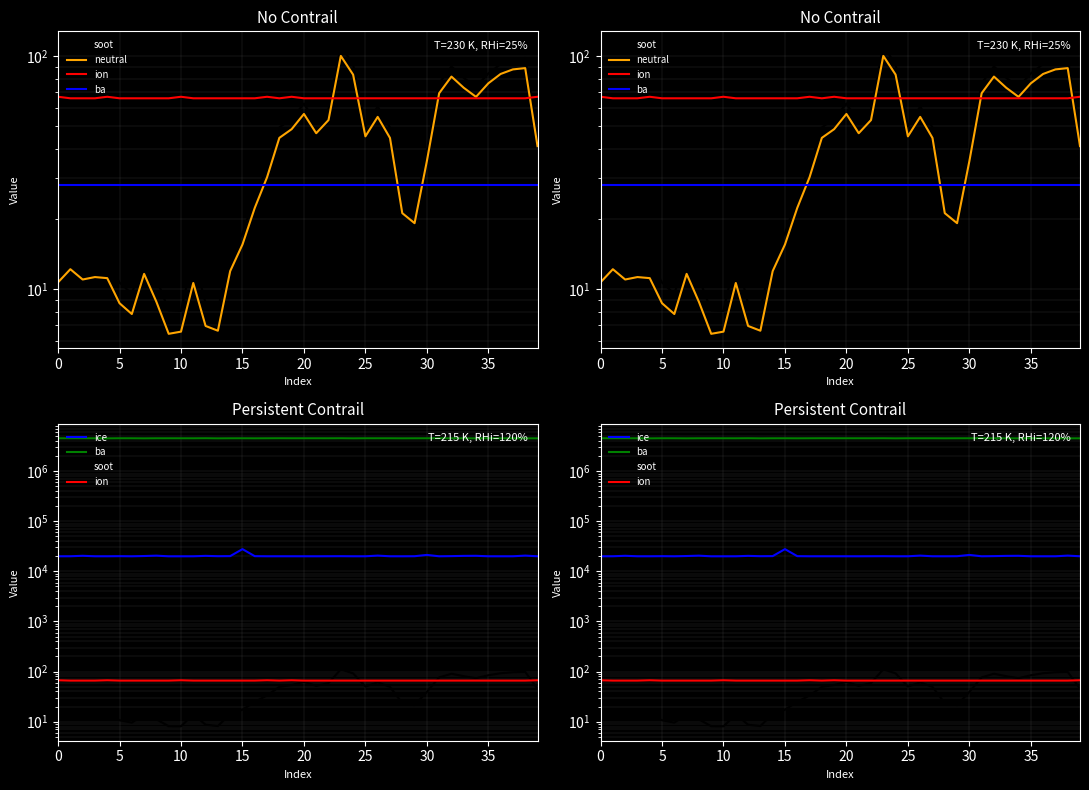

True or false: ice and soot intersect in this chart.

False